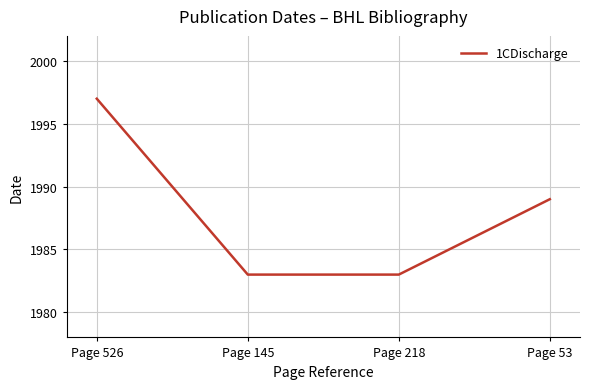

The chart shows a value of 1997 at Page 526. True or false?

True